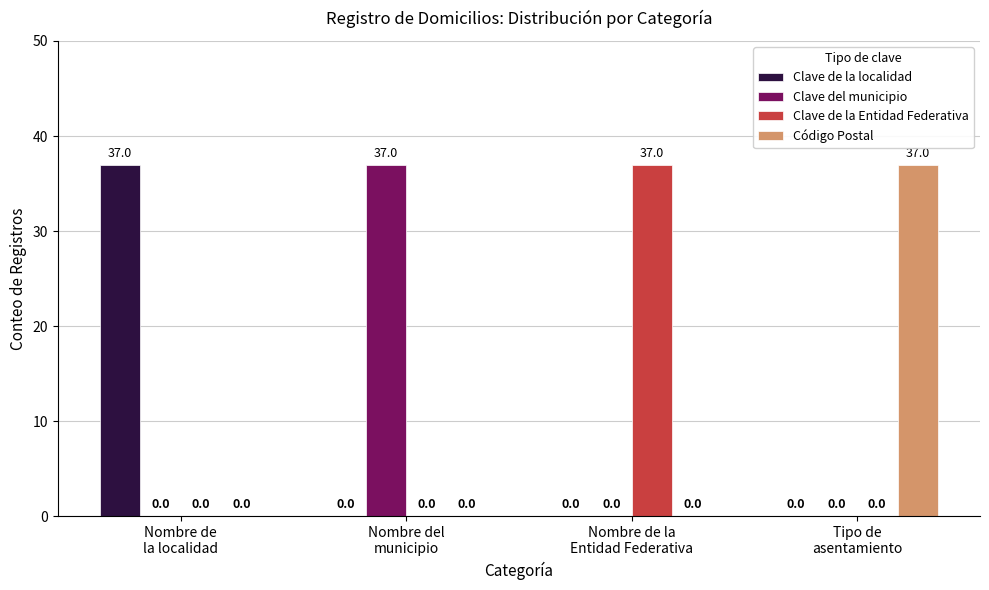

True or false: Clave del municipio has a value of 24 at Tipo de
asentamiento.

False